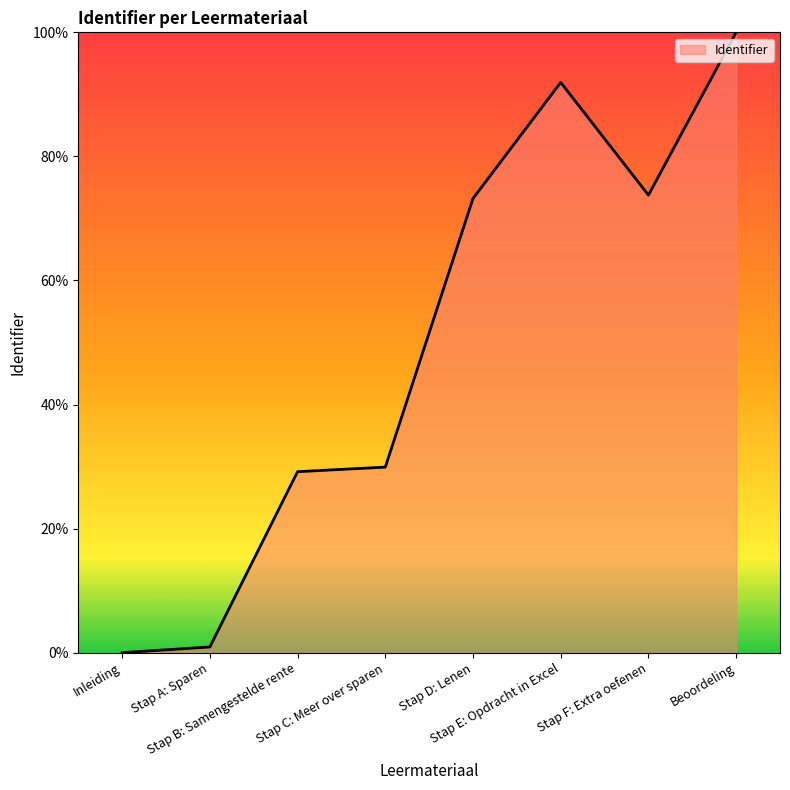

The chart shows a value of 73.2 at Stap D: Lenen. True or false?

True